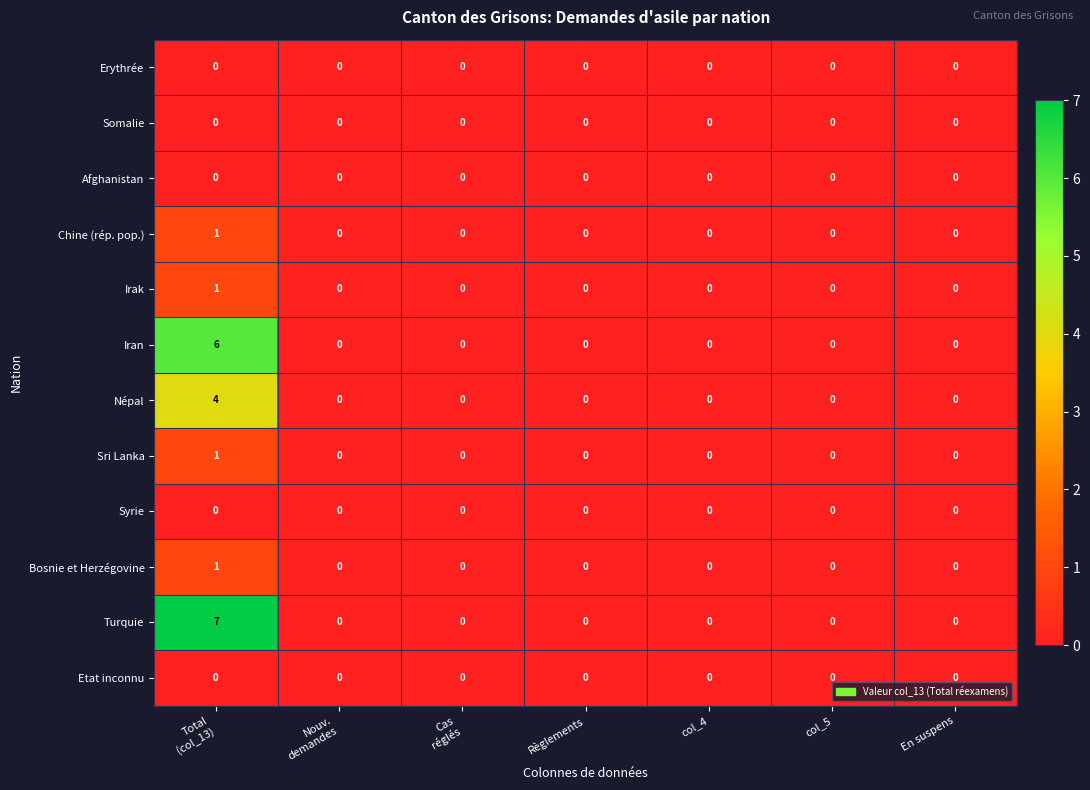

At which category is the sum across all series the highest?

Total
(col_13)